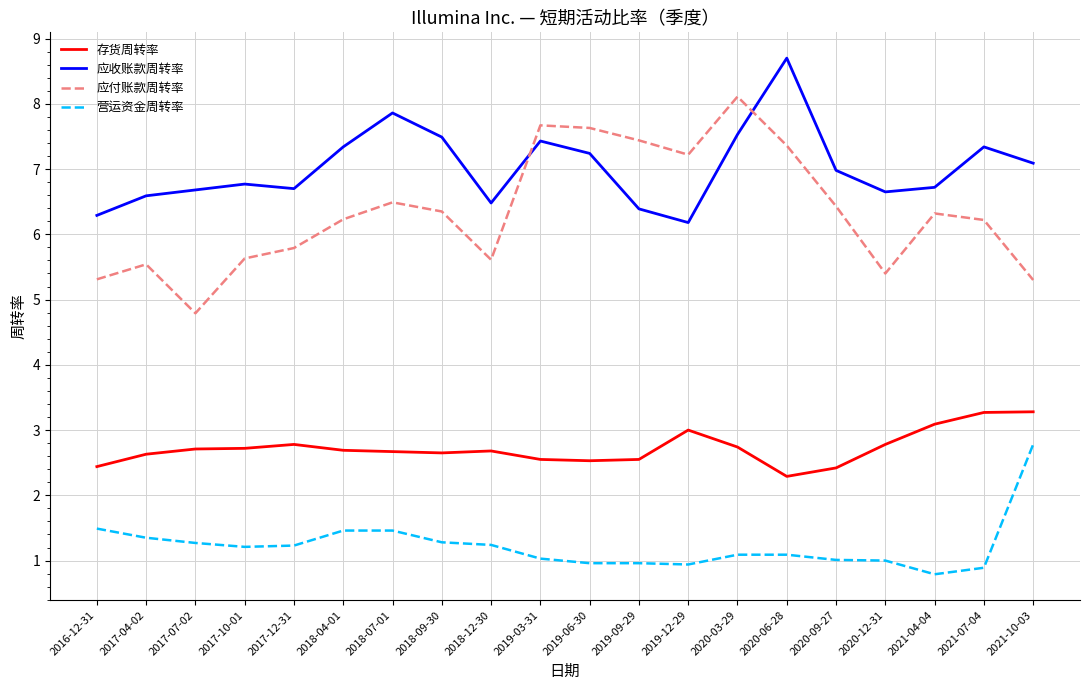

What is the difference between the maximum and minimum values in the 应付账款周转率 series?

3.3